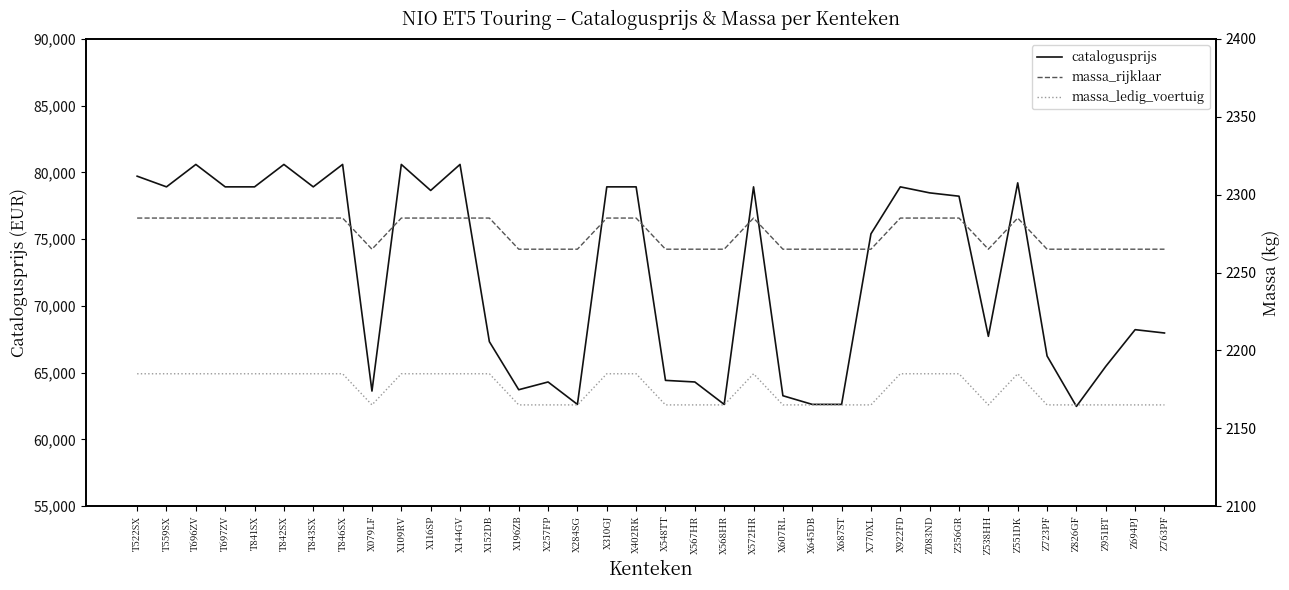

The value of catalogusprijs at Z951BT is 17797. True or false?

False